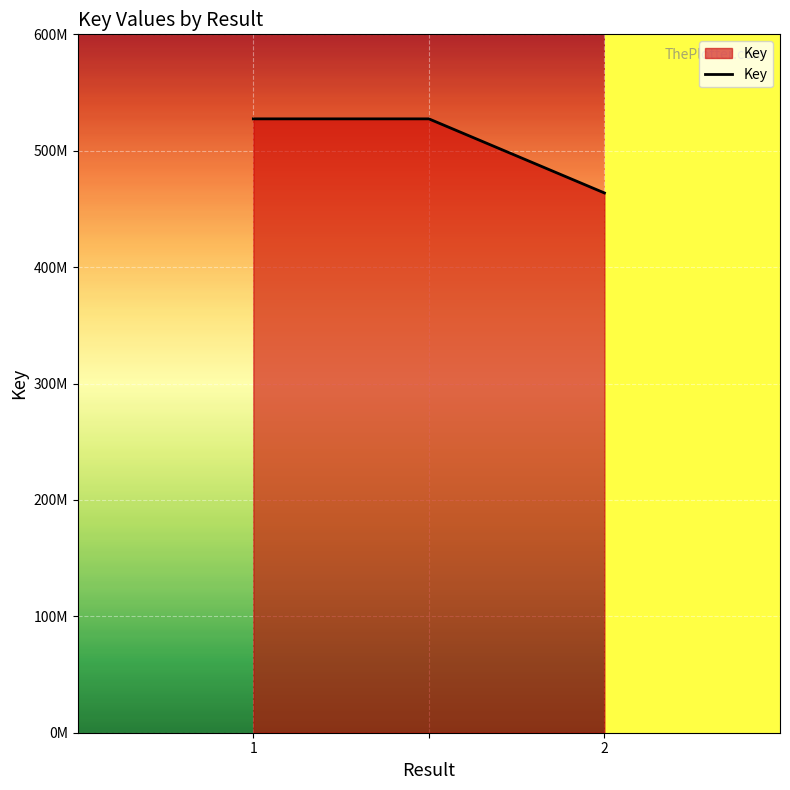

Does the chart display data point markers on the line(s)?

No